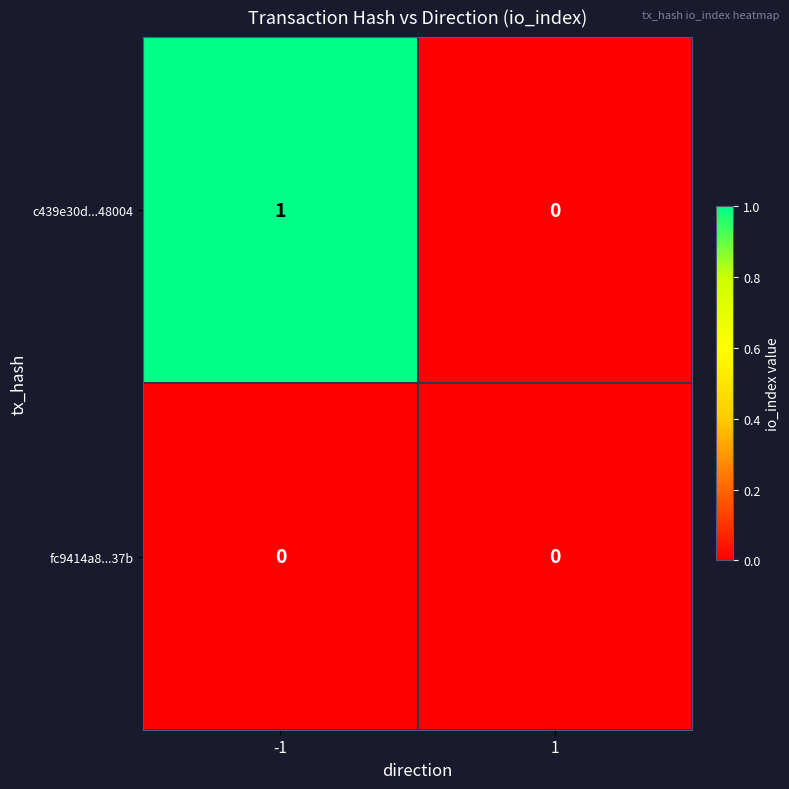

Which series has the largest total across all categories?

c439e30d...48004